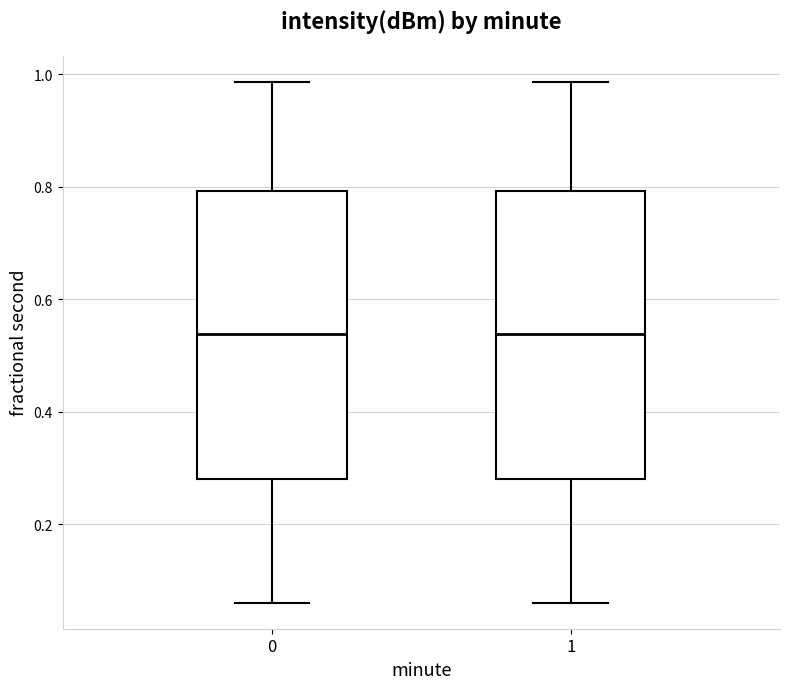

Reading left to right, read every box against the y-axis: the position of its median line, the range the box covers, and the ends of its whiskers. The values are not printed on the chart, so give them approximately, as read against the axis.

0: median 0.54, box 0.28 to 0.80, whiskers 0.06 to 0.98
1: median 0.54, box 0.28 to 0.80, whiskers 0.06 to 0.98